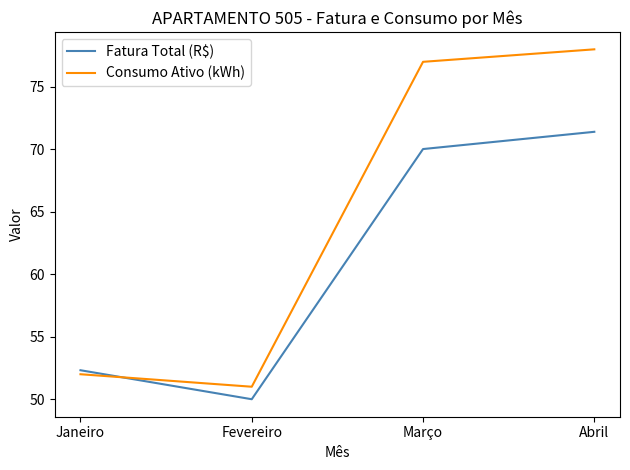

True or false: Consumo Ativo (kWh) has a value of 51.0 at Fevereiro.

True